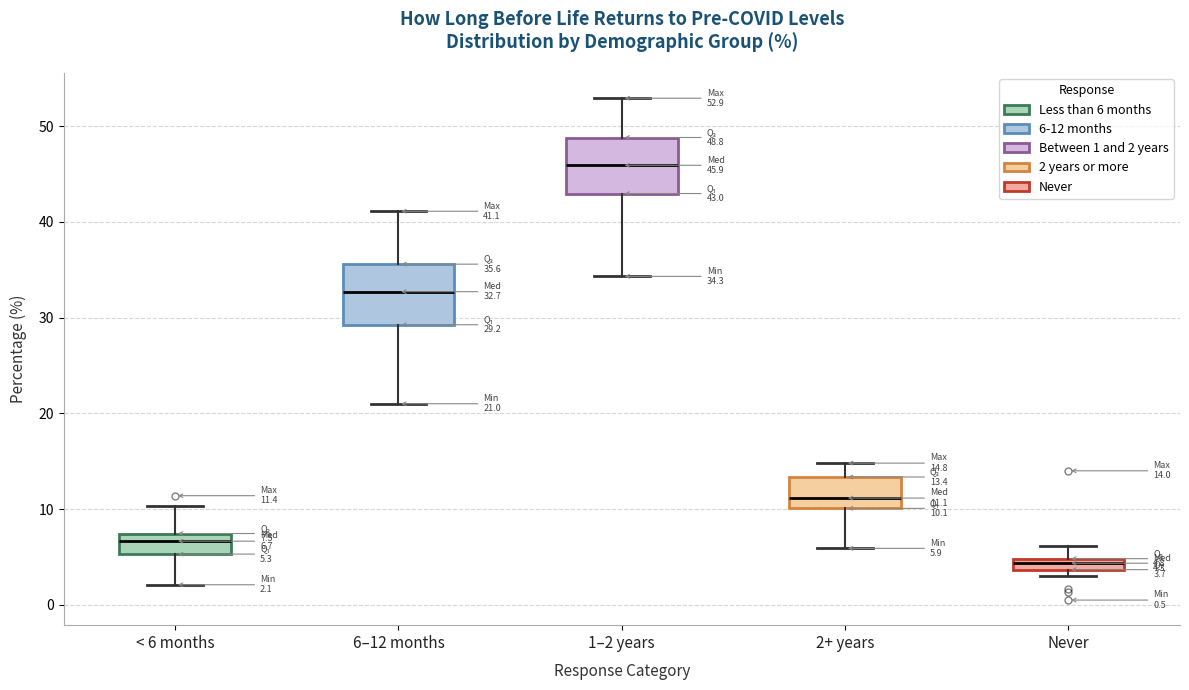

Which box has the highest median line?

1–2 years